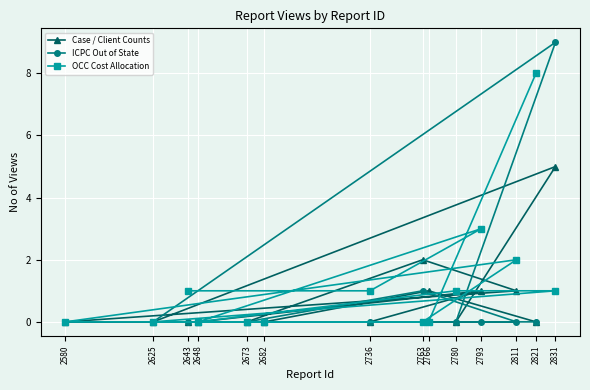

The OCC Cost Allocation series shows 5 at 2625. True or false?

False